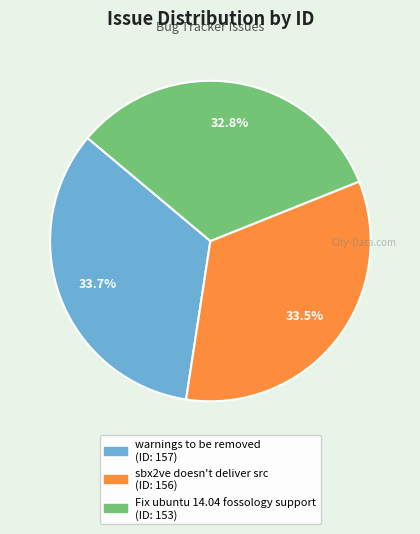

To the nearest percent, what is the difference between the largest and smallest slice percentages?

1%